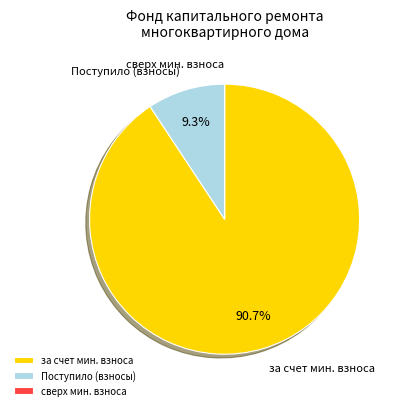

Does any single category account for the majority?

Yes